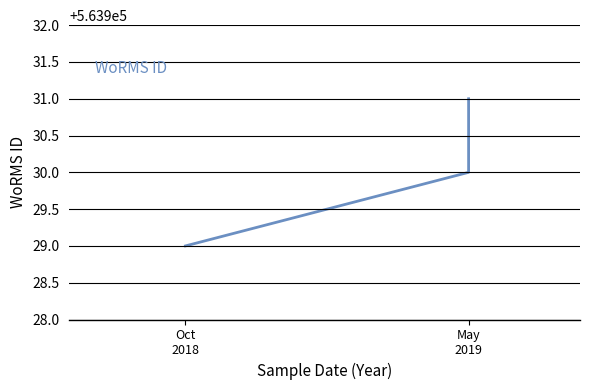

How many distinct data groups are displayed?

1